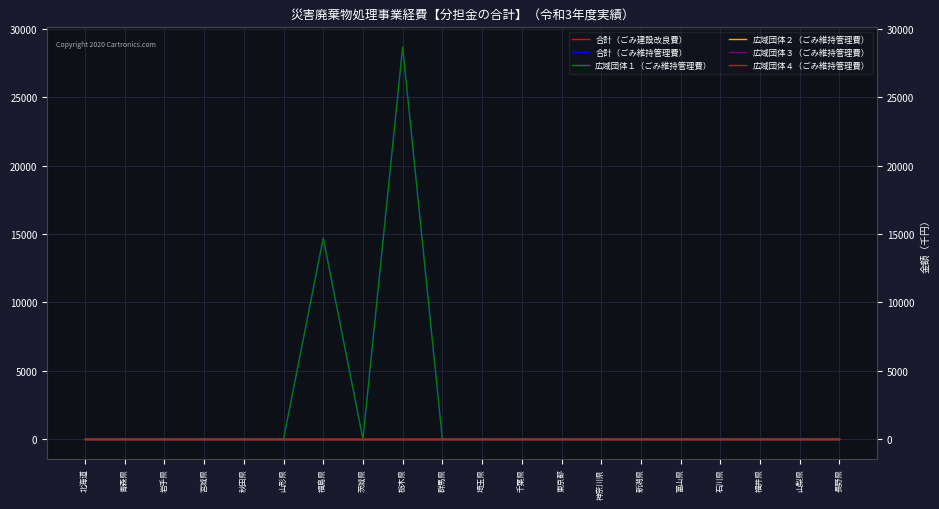

True or false: 合計（ごみ建設改良費） and 合計（ごみ維持管理費） intersect in this chart.

False